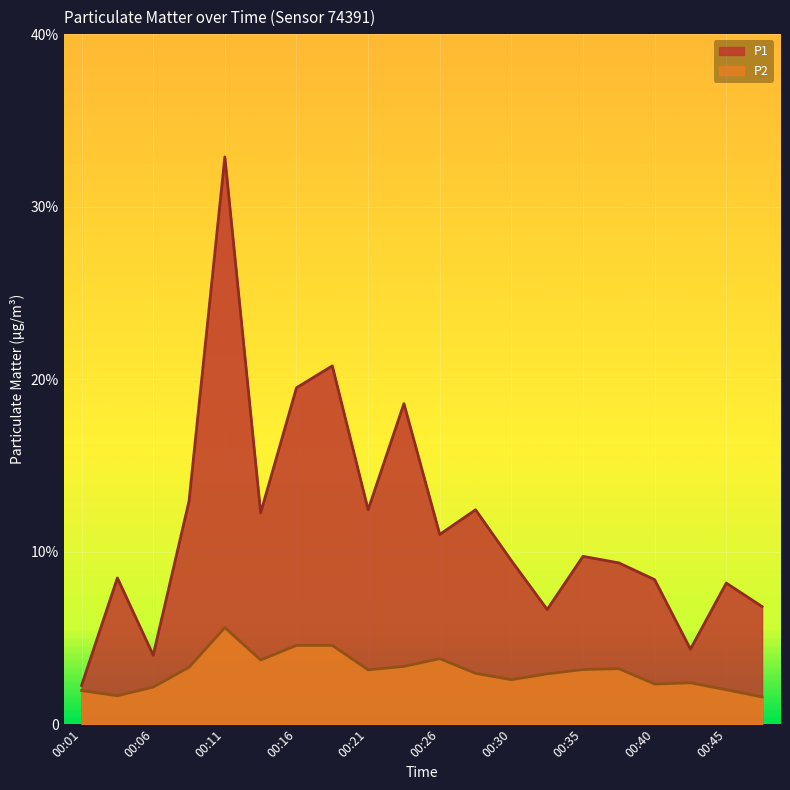

At how many categories does at least one series exceed 13?

4